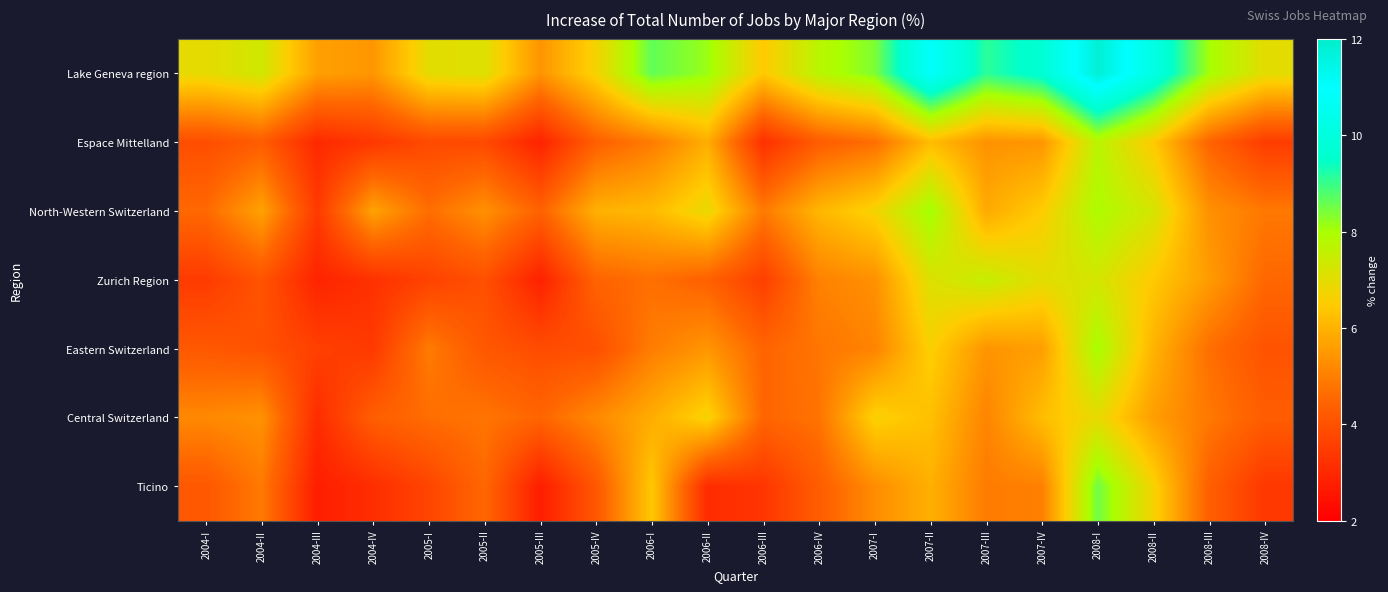

At which category does the chart reach its minimum across all series?

2005-III